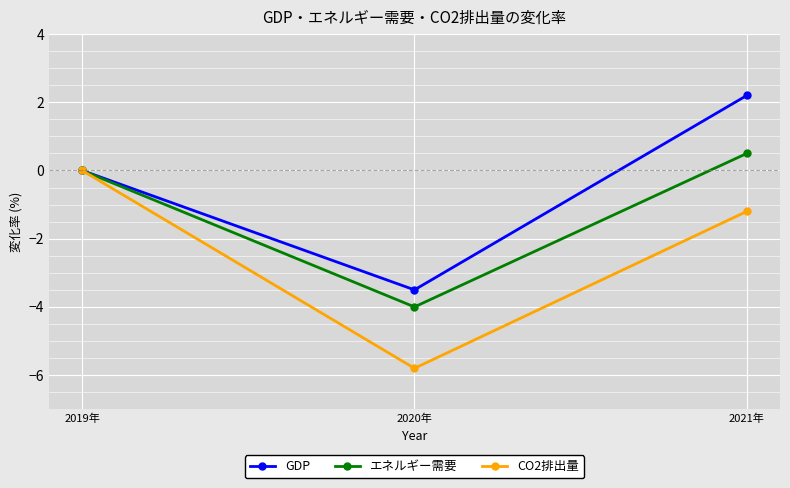

How many negative values does the CO2排出量 series have?

2